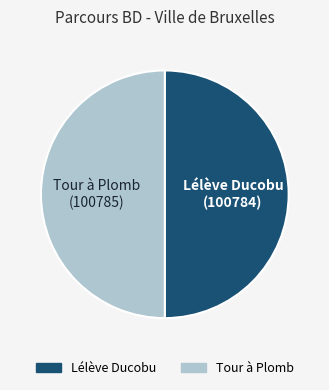

Count the number of slices in the pie.

2